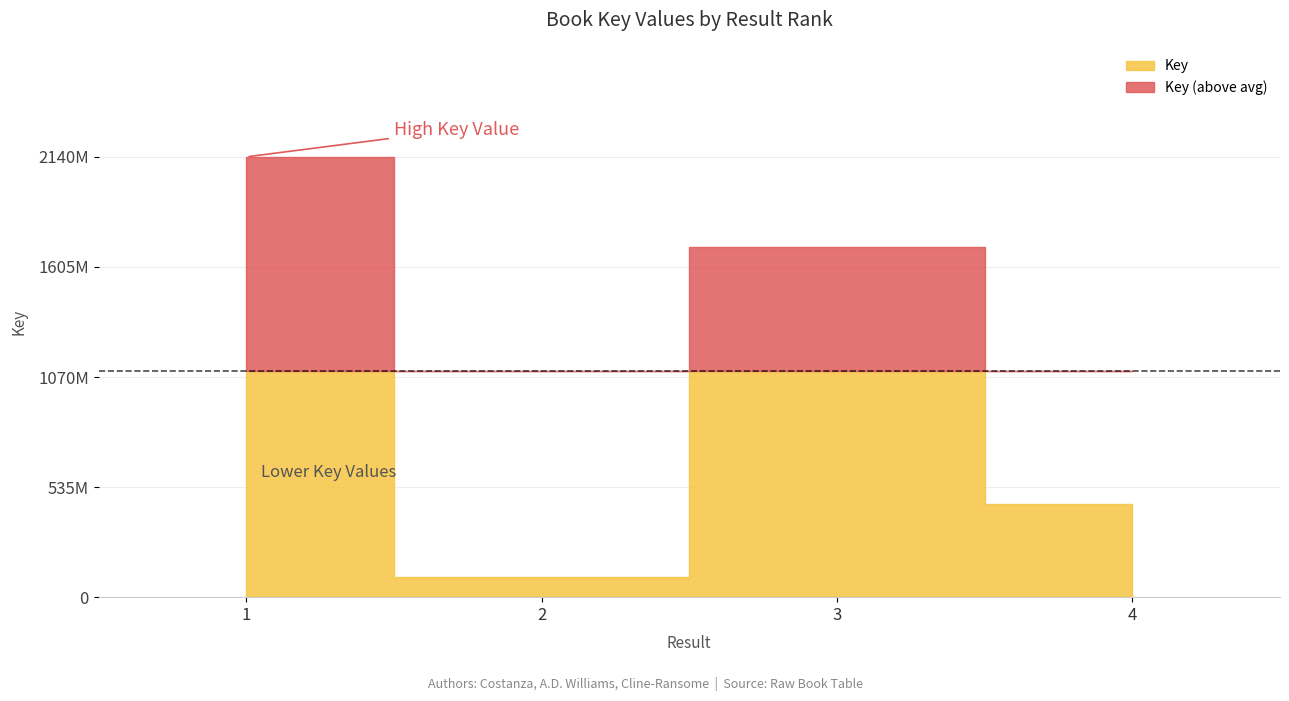

Reading right to left, list all the values displayed in this chart.

451562439	1703875389	100353841	2140791763